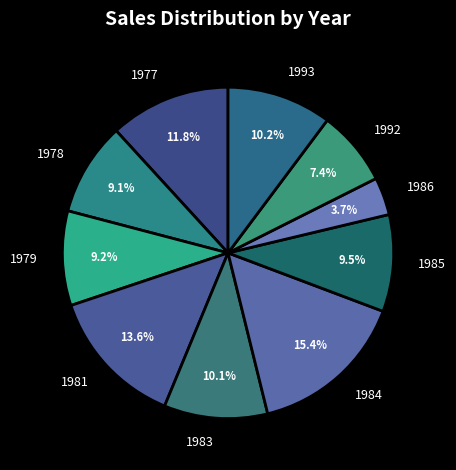

What percentage is the 1984 slice, to the nearest percent?

15%